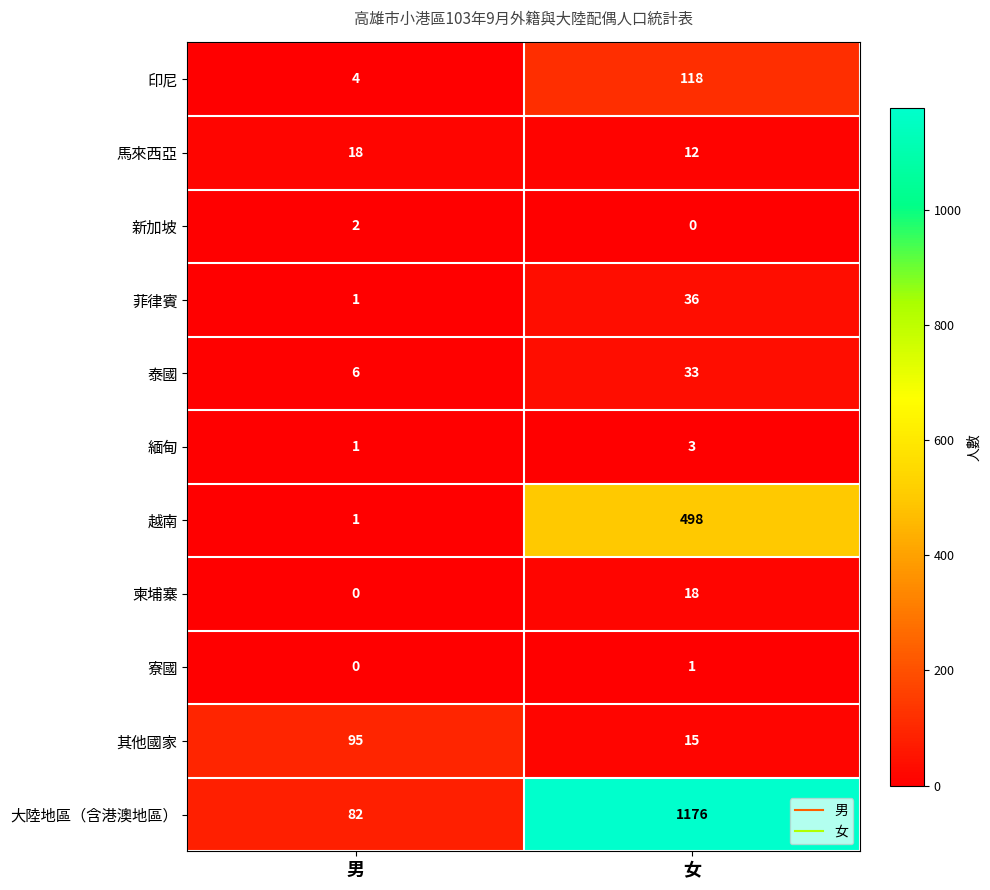

The 柬埔寨 series shows 0 at 男. True or false?

True